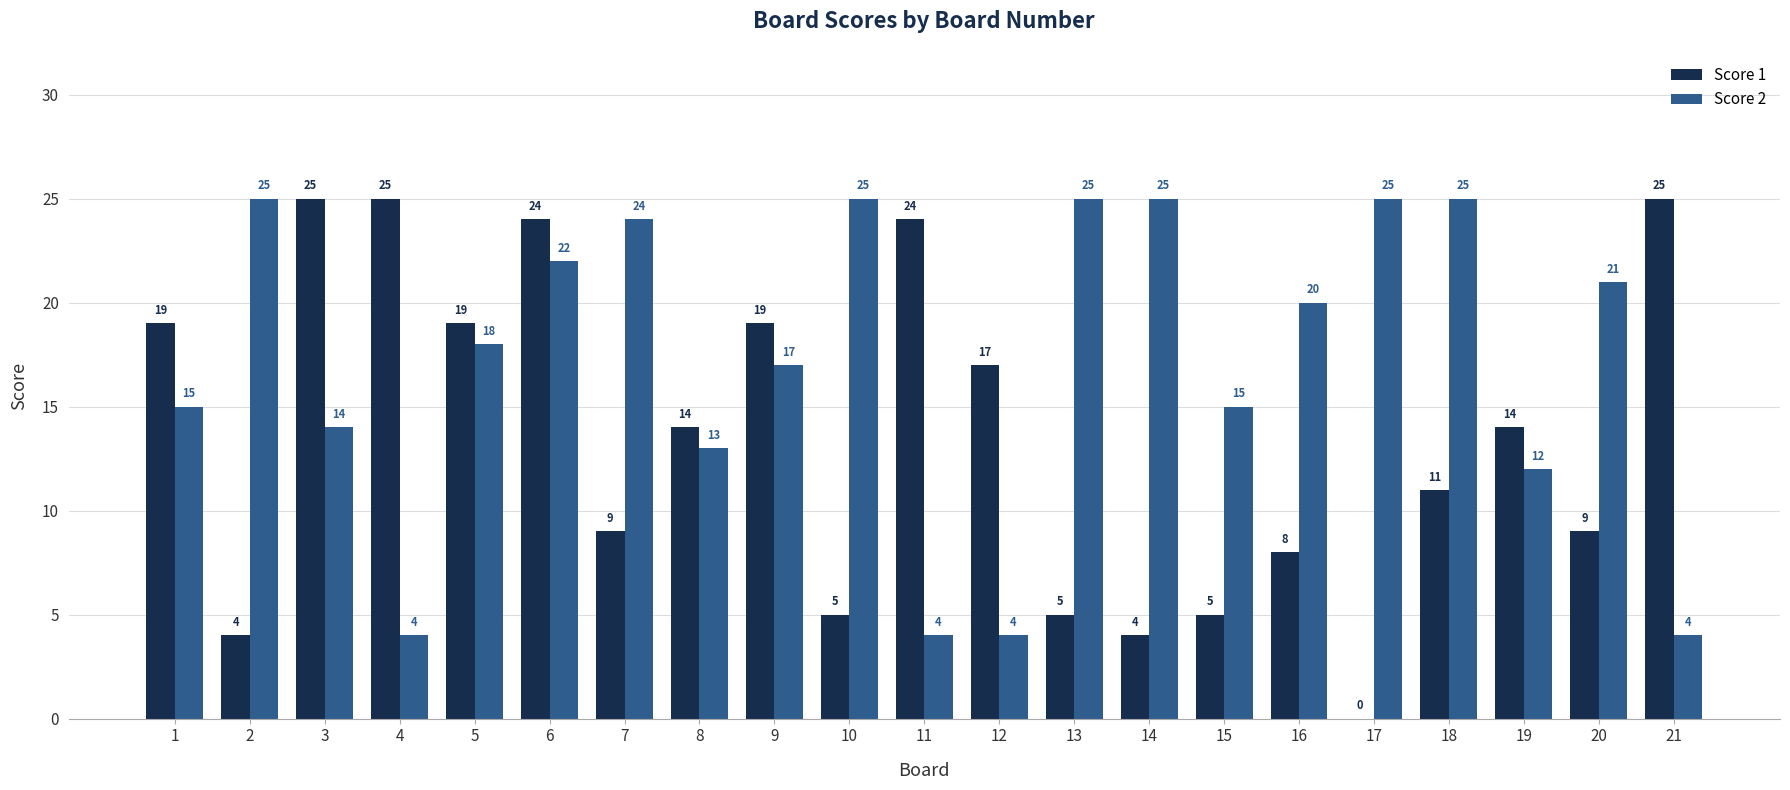

What is the sum of all Score 2 values?

357